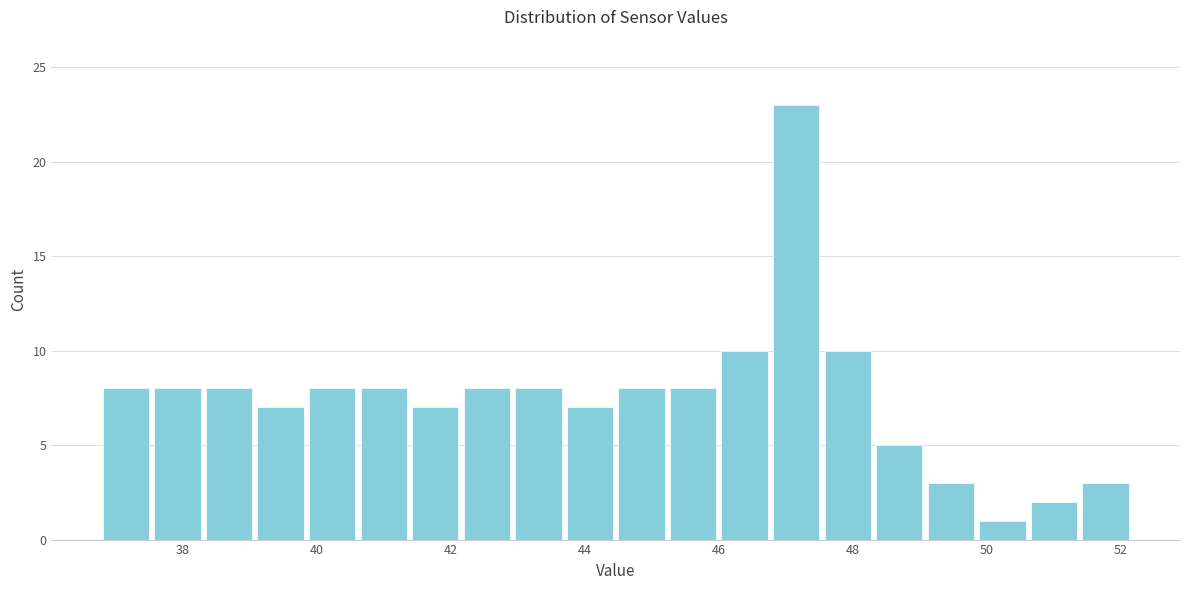

Around what value on the x-axis is the tallest bar? Give the approximate position of its centre, as read against the axis.

47.2